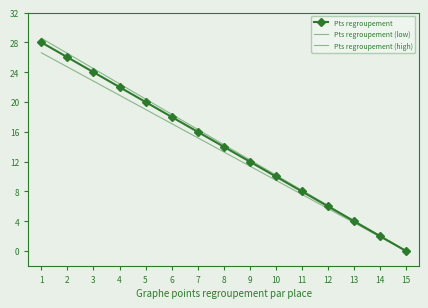

How many lines are shown in the chart?

3